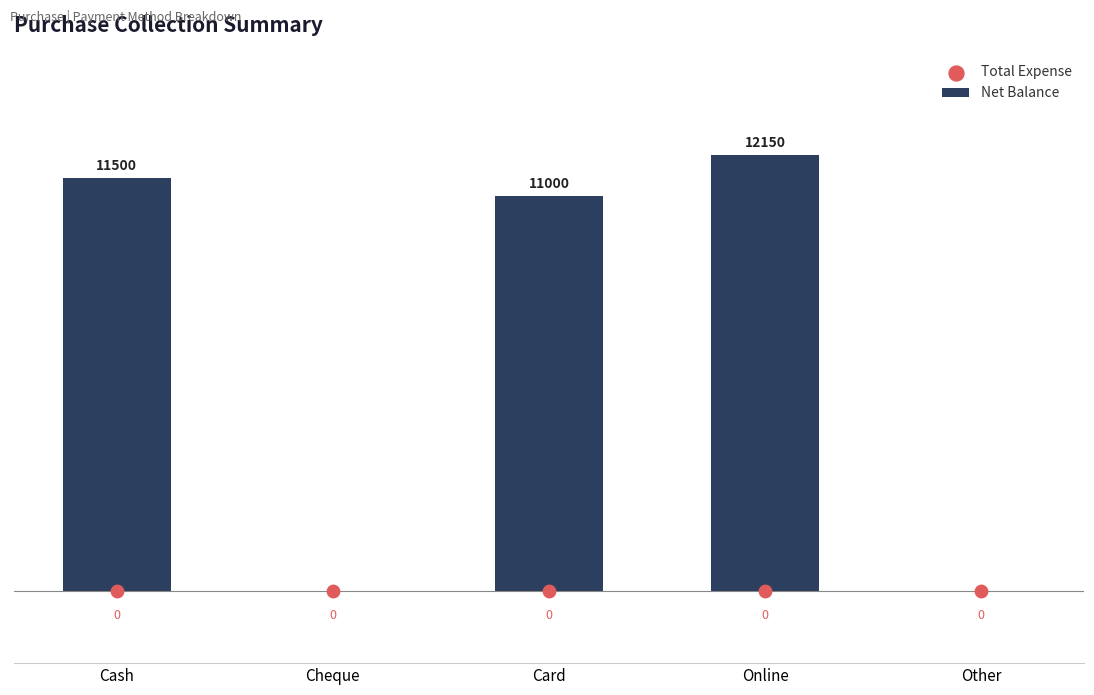

Which series contains the highest Y value?

Net Balance